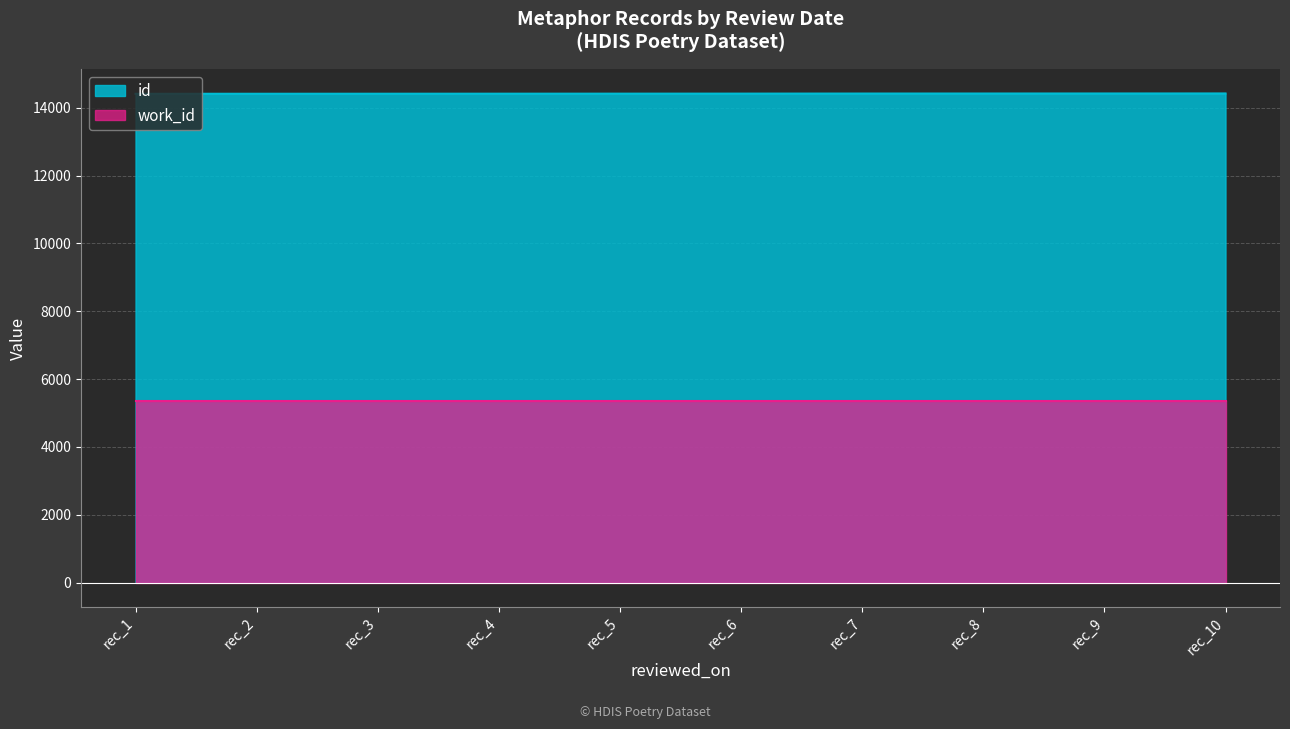

Rank the series by their average value, from lowest to highest.

work_id, id